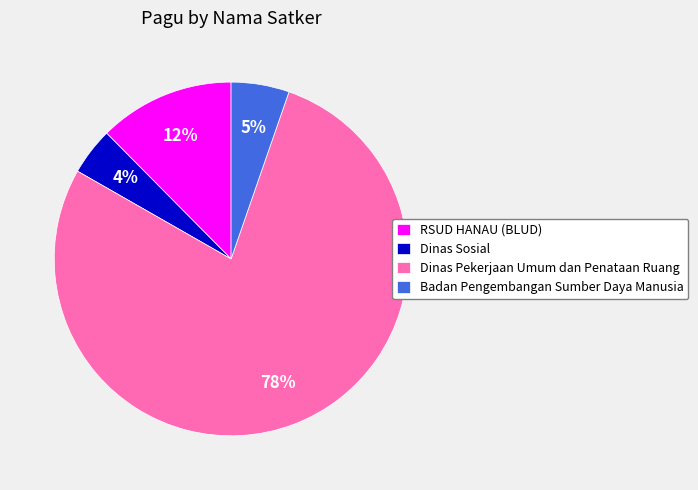

Which has a higher value, Badan Pengembangan Sumber Daya Manusia or Dinas Sosial?

Badan Pengembangan Sumber Daya Manusia